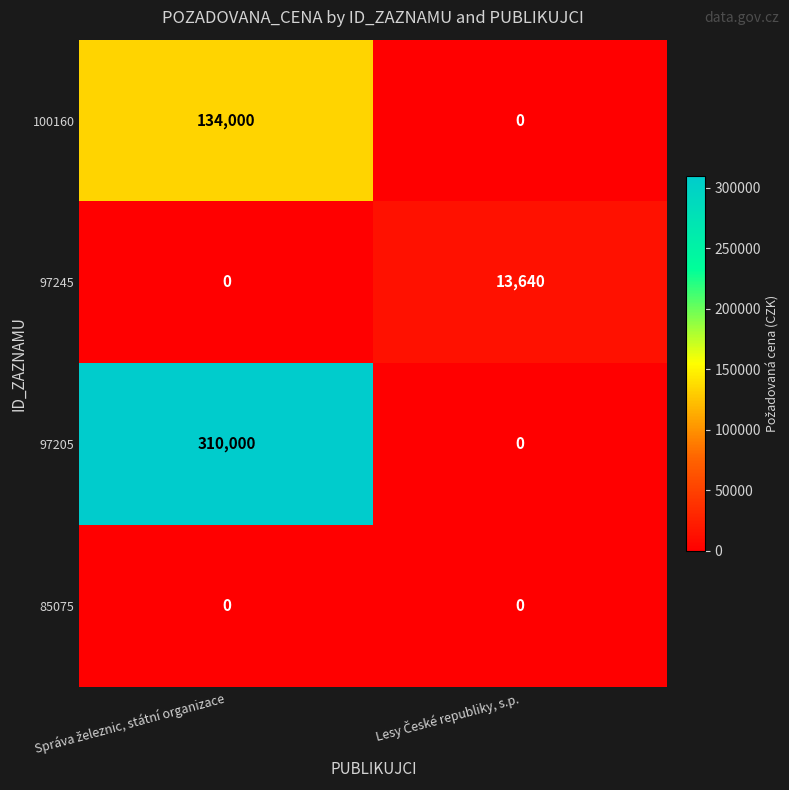

What is the average value of the 100160 series?

67000